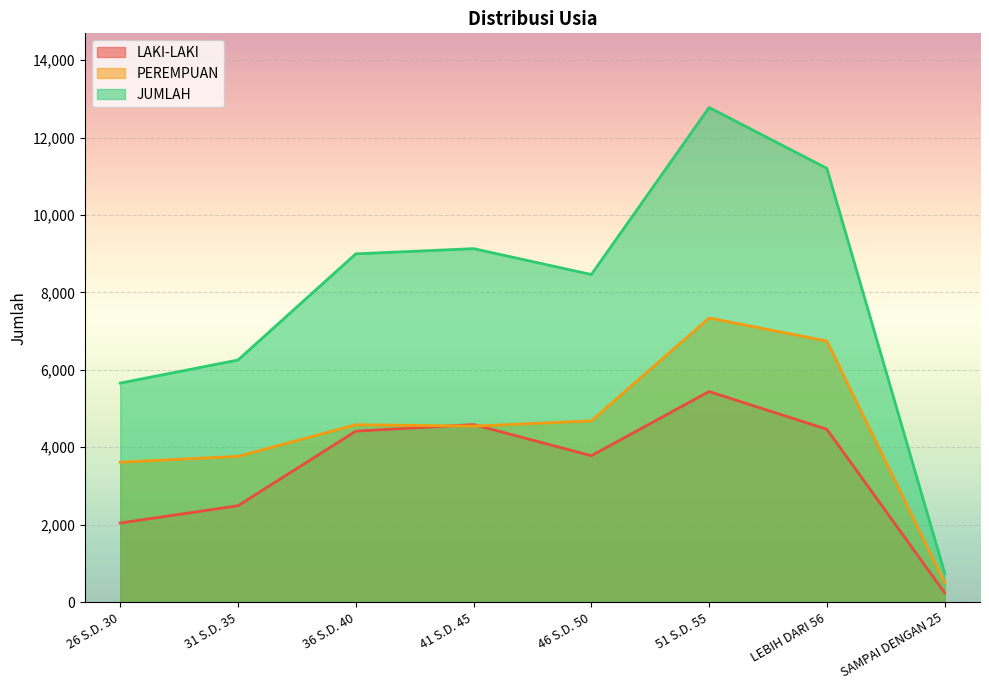

What is the difference between the second highest and second lowest values in the LAKI-LAKI series?

2543